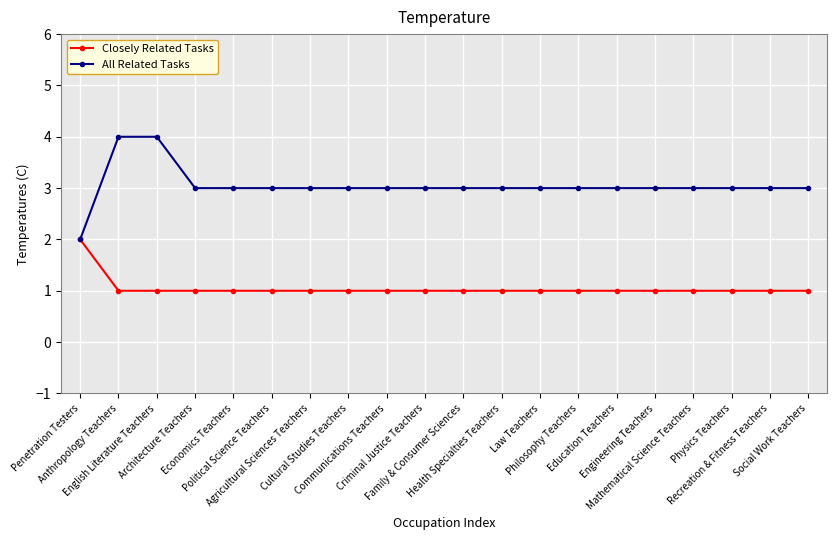

Where does the All Related Tasks series first go above 3?

Anthropology Teachers